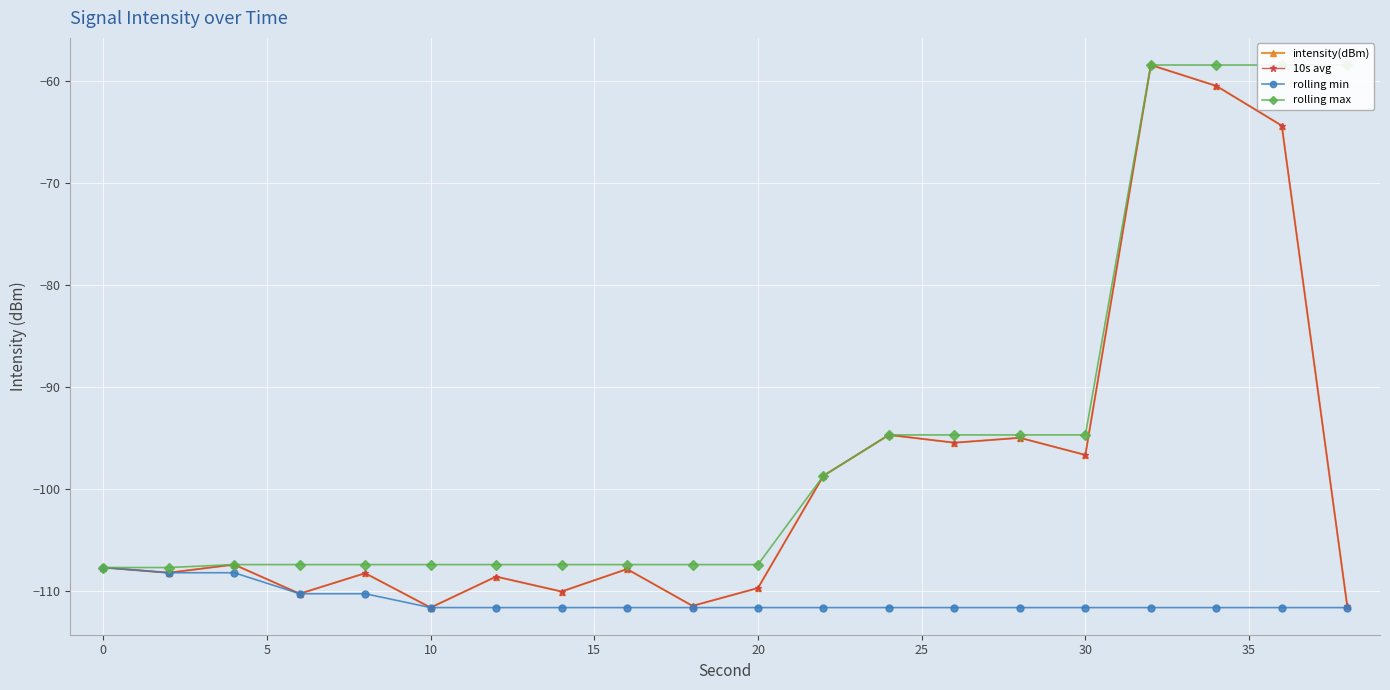

Is the value of rolling max at 10 greater than the value of rolling min at 13?

Yes